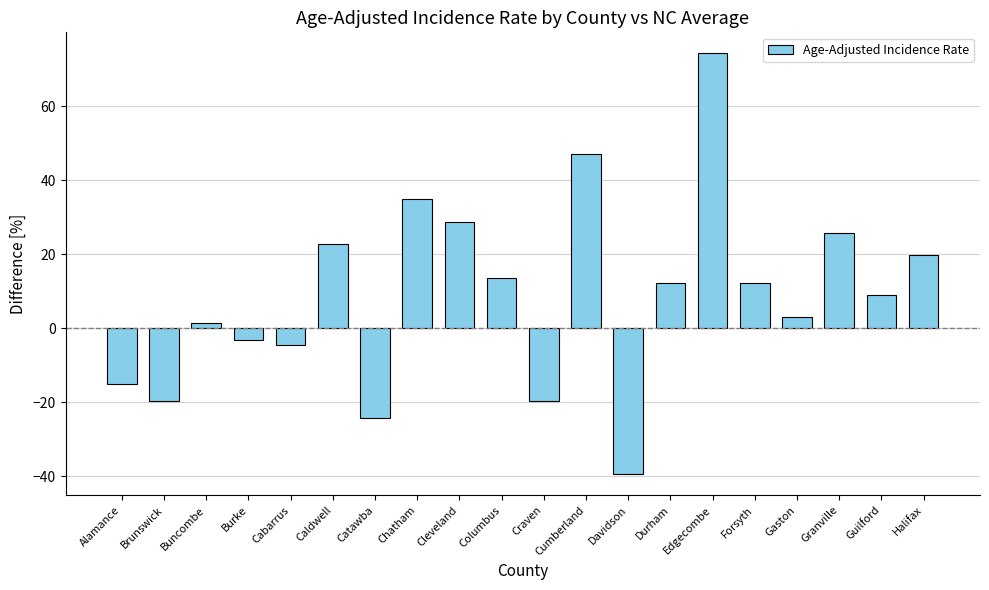

Does the chart contain any negative values?

Yes